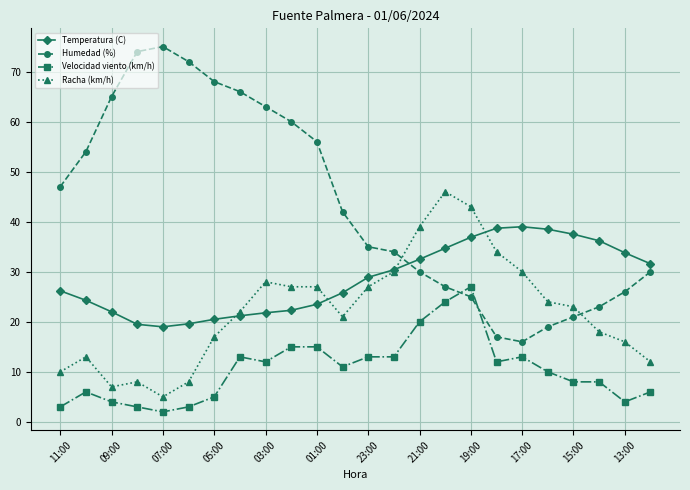

How many intersections are there between Racha (km/h) and Humedad (%)?

2